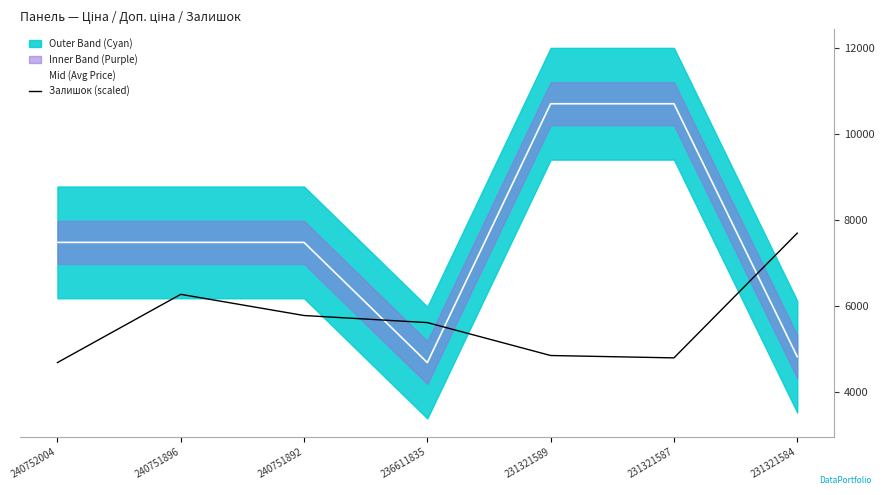

Which series ends up on top after the final intersection of Mid (Avg Price) and Залишок (scaled)?

Залишок (scaled)